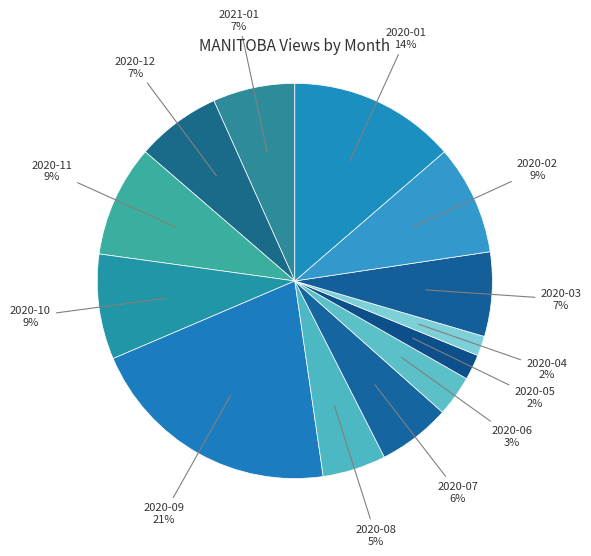

To the nearest percent, what is the difference between the 2020-04 and 2020-01 slice percentages?

12%